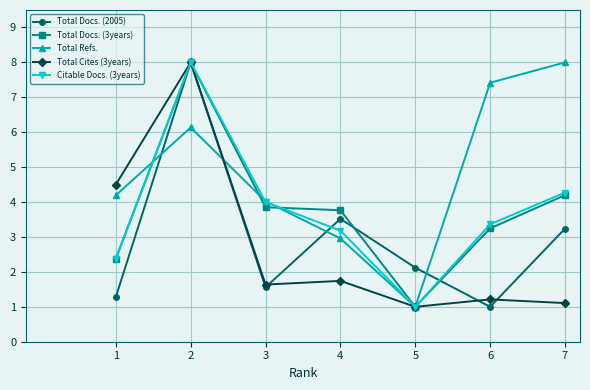

The value of Citable Docs. (3years) at 5 is 0.7. True or false?

False